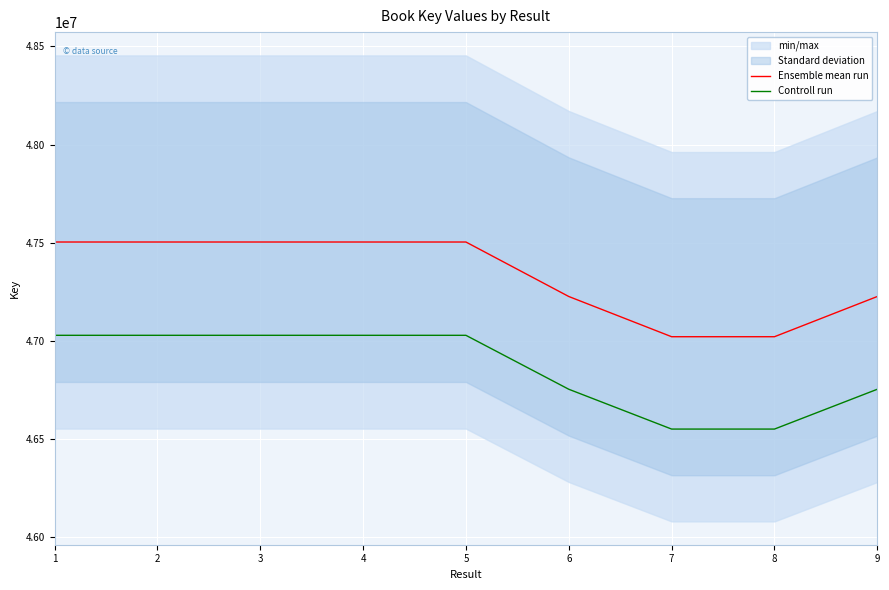

True or false: Ensemble mean run and Controll run cross at least once.

False